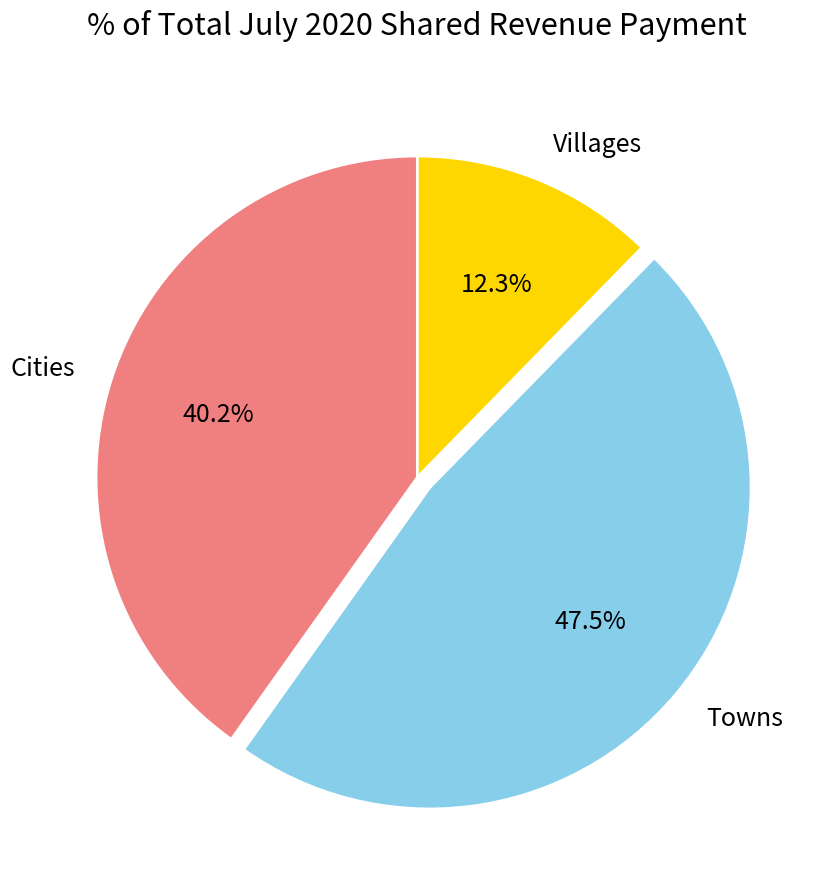

Which has a higher value, Cities or Towns?

Towns